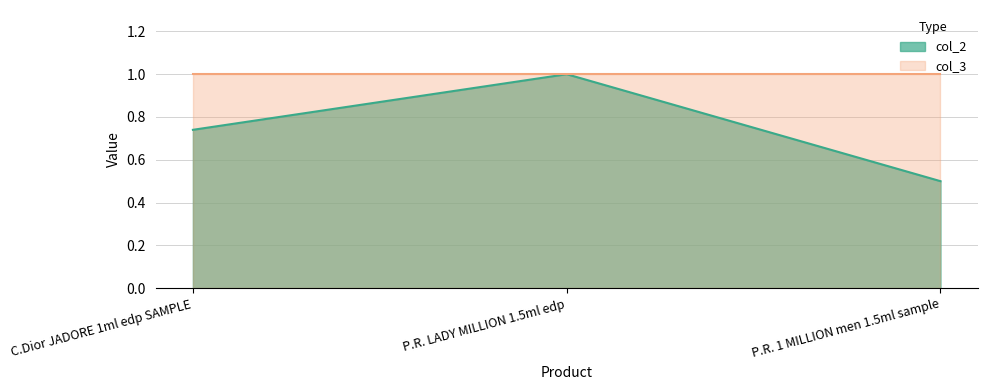

Reading left to right, what are all the values shown in this chart?

C.Dior JADORE 1ml edp SAMPLE=0.7	P.R. LADY MILLION 1.5ml edp=1.0	P.R. 1 MILLION men 1.5ml sample=0.5